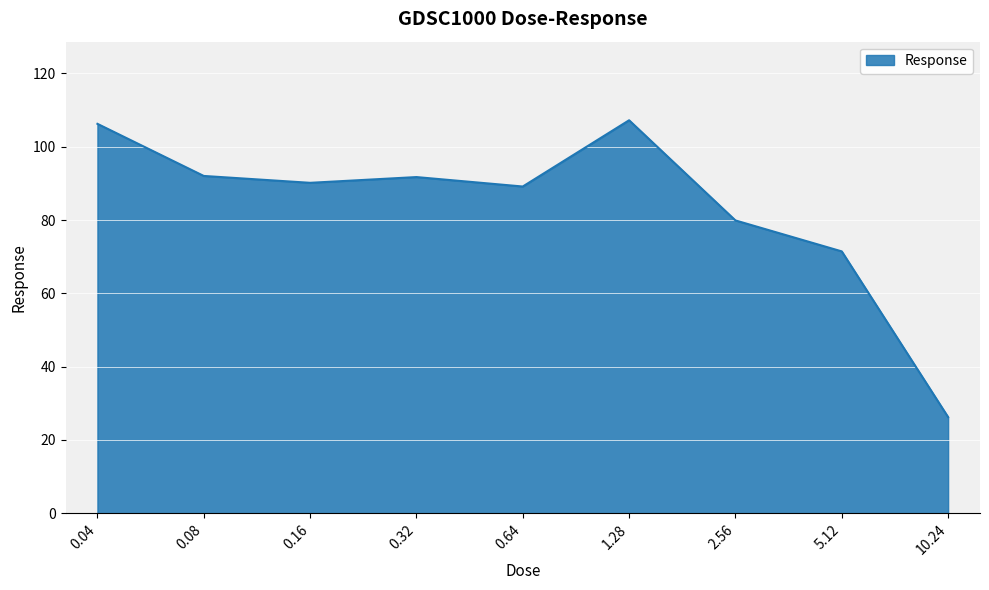

Between 1.28 and 0.32, which is larger?

1.28